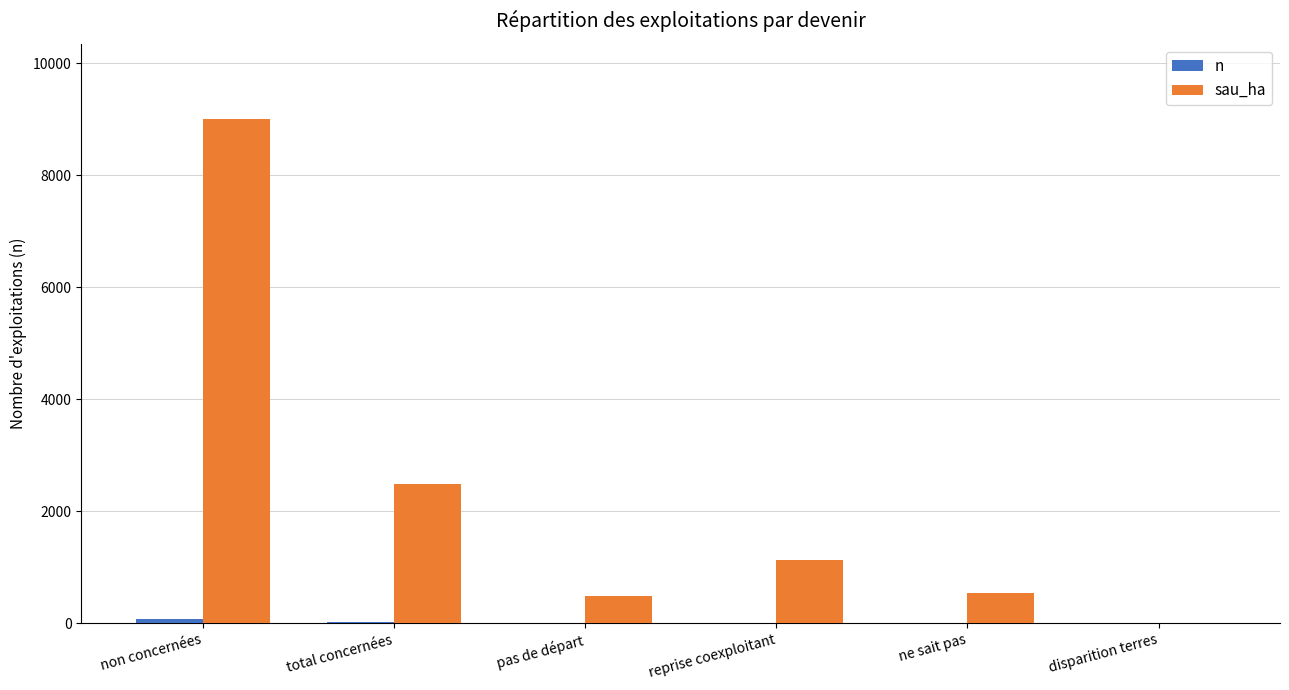

Which series has the largest total across all categories?

sau_ha